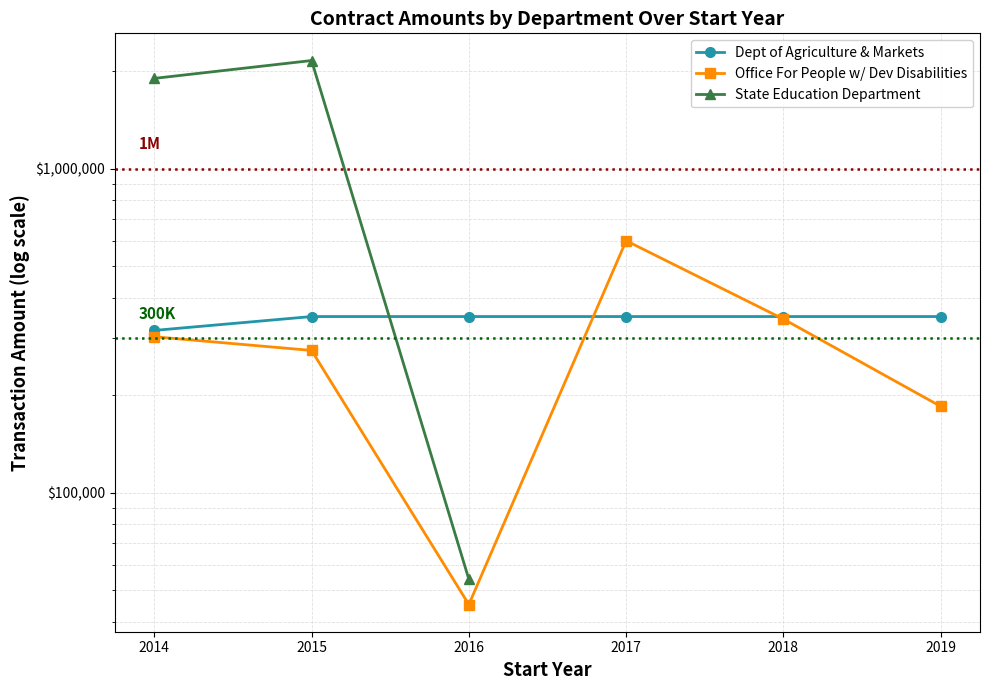

What are all the series names shown in the legend?

Dept of Agriculture & Markets, Office For People w/ Dev Disabilities, State Education Department